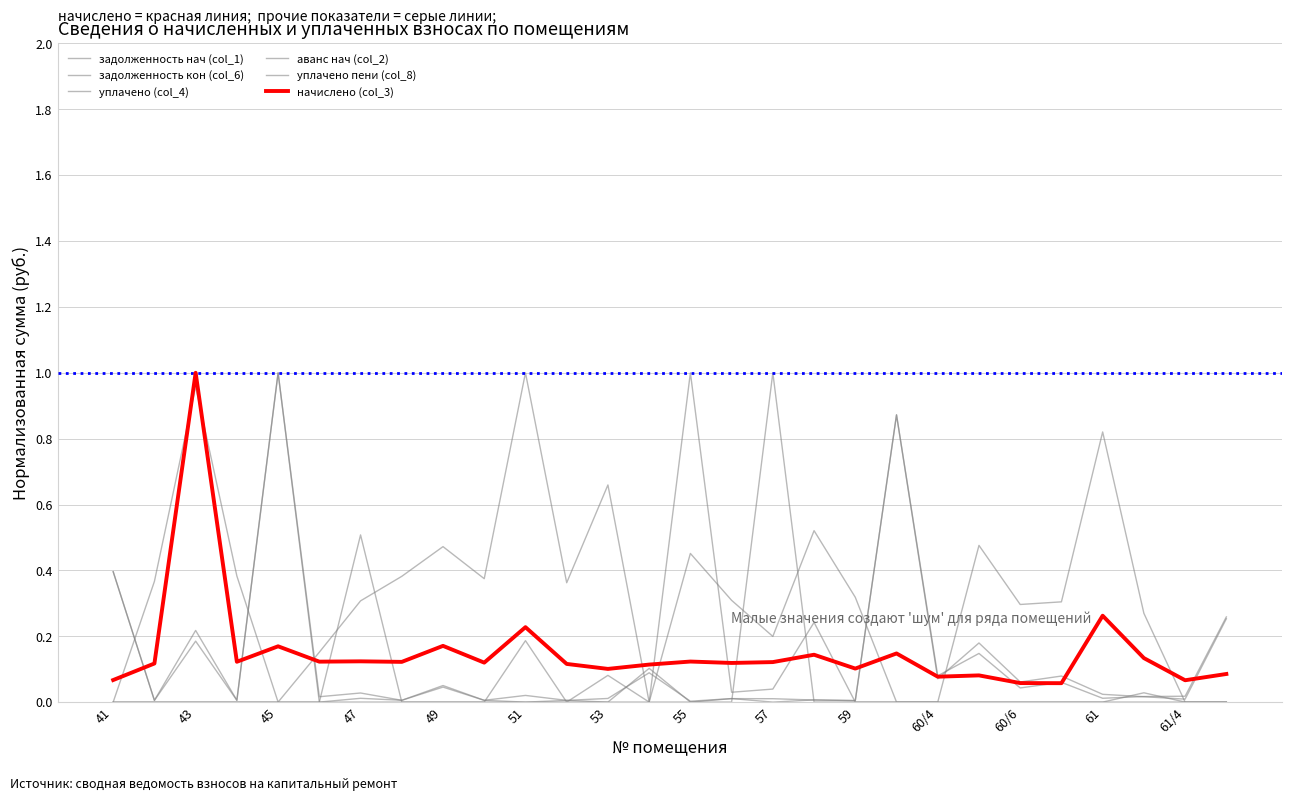

Reading left to right, what are all the values shown in this chart?

задолженность нач (col_1): 0.4	0.0	0.2	0.0	1.0	0.0	0.0	0.0	0.0	0.0	0.0	0.0	0.0	0.1	0.0	0.0	0.0	0.0	0.0	0.9	0.1	0.2	0.1	0.1	0.0	0.0	0.0	0.3
задолженность кон (col_6): 0.4	0.0	0.2	0.0	1.0	0.0	0.0	0.0	0.1	0.0	0.0	0.0	0.0	0.1	0.0	0.0	0.0	0.0	0.0	0.9	0.1	0.1	0.0	0.1	0.0	0.0	0.0	0.3
уплачено (col_4): 0.0	0.4	1.0	0.4	0.0	0.2	0.3	0.4	0.5	0.4	1.0	0.4	0.7	0.0	0.5	0.3	0.2	0.5	0.3	0.0	0.0	0.5	0.3	0.3	0.8	0.3	0.0	0.0
аванс нач (col_2): 0.0	0.0	0.0	0.0	0.0	0.0	0.0	0.0	0.0	0.0	0.0	0.0	0.0	0.0	0.0	0.0	1.0	0.0	0.0	0.0	0.0	0.0	0.0	0.0	0.0	0.0	0.0	0.0
уплачено пени (col_8): 0.0	0.0	0.0	0.0	0.0	0.0	0.5	0.0	0.0	0.0	0.2	0.0	0.1	0.0	1.0	0.0	0.0	0.2	0.0	0.0	0.0	0.0	0.0	0.0	0.0	0.0	0.0	0.0
начислено (col_3): 0.1	0.1	1.0	0.1	0.2	0.1	0.1	0.1	0.2	0.1	0.2	0.1	0.1	0.1	0.1	0.1	0.1	0.1	0.1	0.1	0.1	0.1	0.1	0.1	0.3	0.1	0.1	0.1